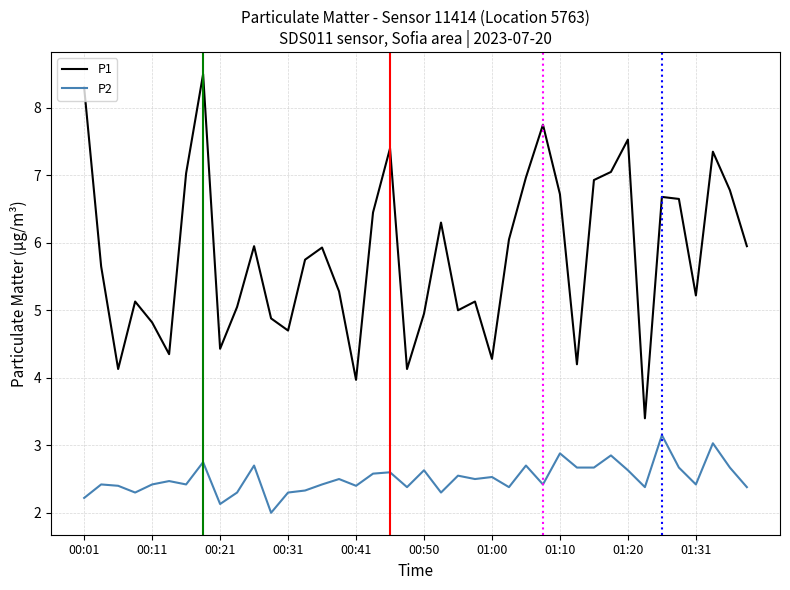

Which series has the widest spread of values?

P1